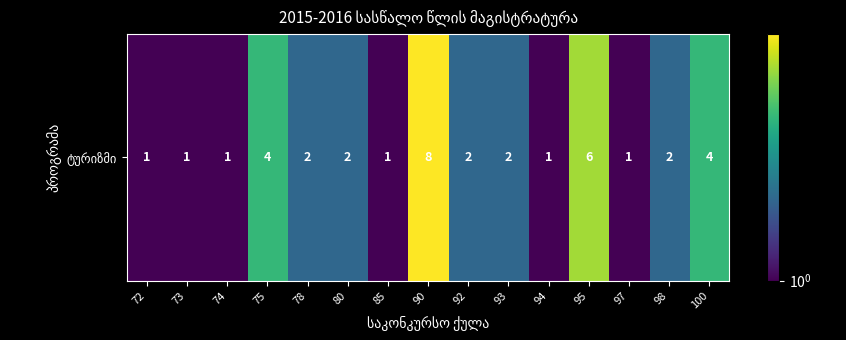

At which label is the value closest to 4?

75